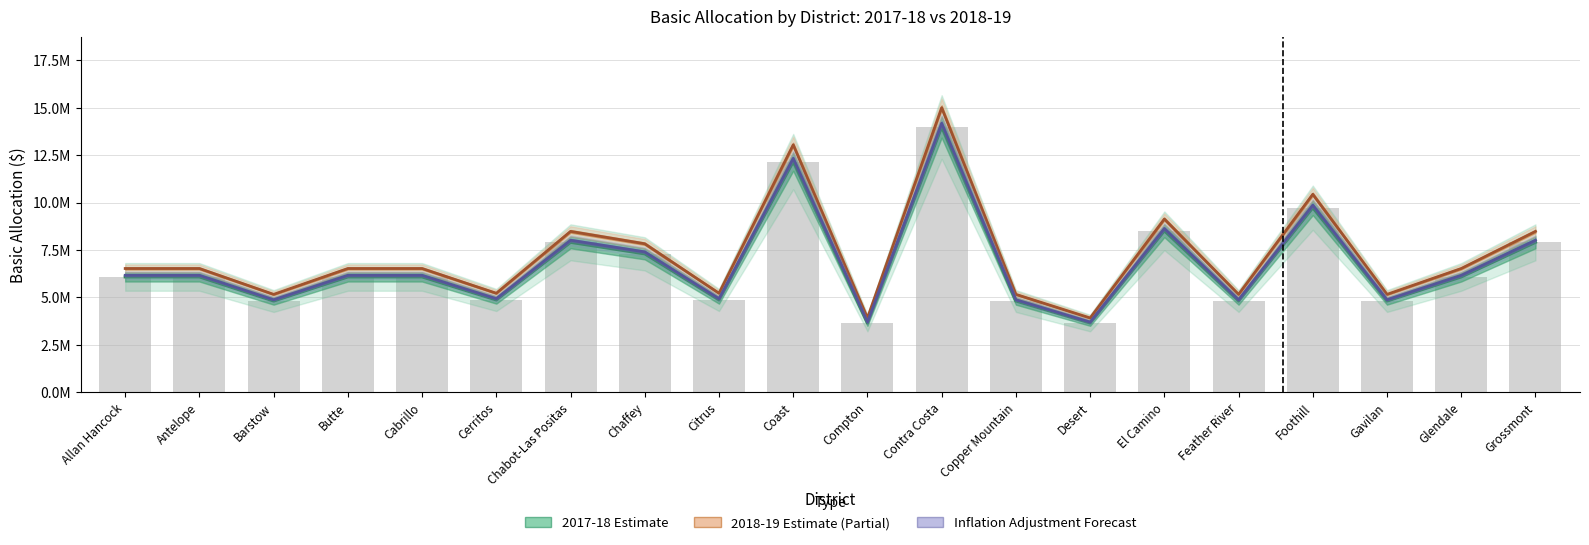

List the labels in order of 2017-18 Total value, smallest first.

Compton, Desert, Barstow, Copper Mountain, Feather River, Gavilan, Cerritos, Citrus, Allan Hancock, Antelope, Butte, Cabrillo, Glendale, Chaffey, Chabot-Las Positas, Grossmont, El Camino, Foothill, Coast, Contra Costa